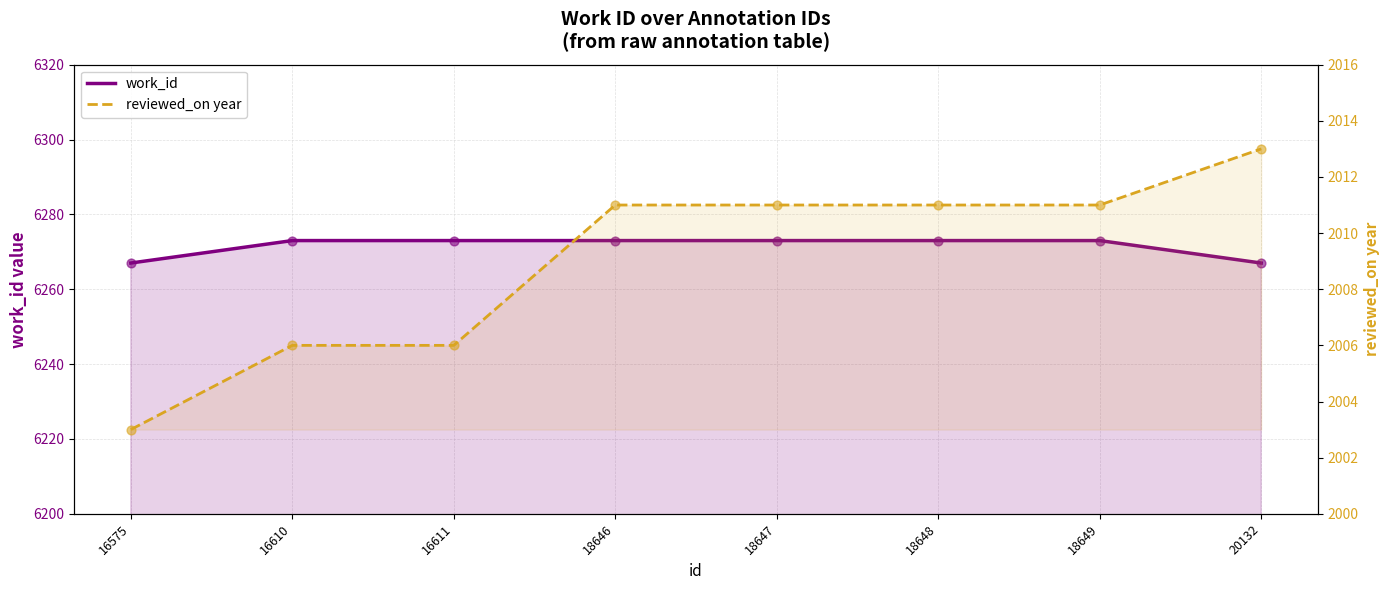

Which series has the largest total across all categories?

work_id